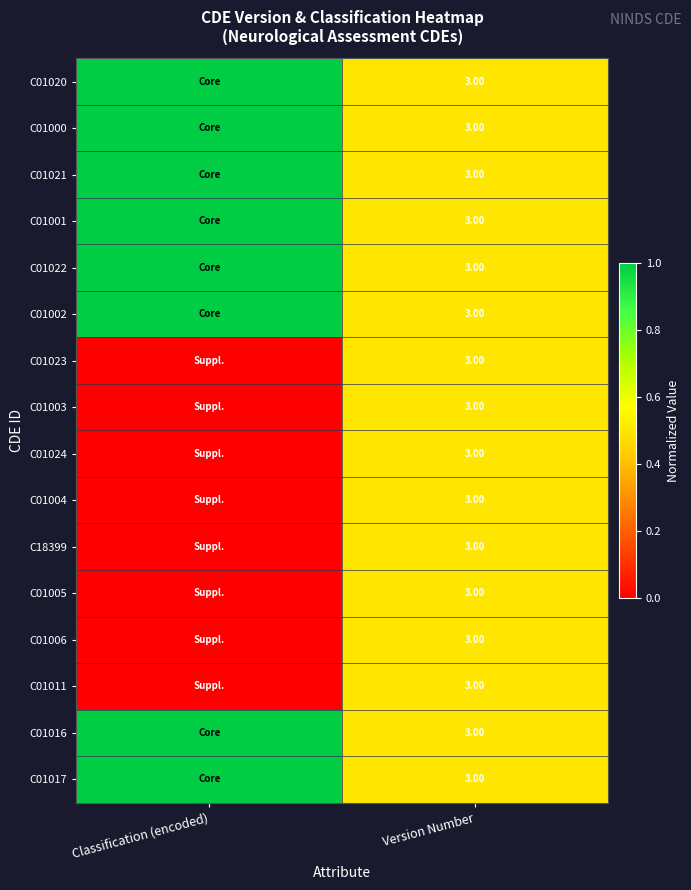

What is the total value across all series at Version Number?

48